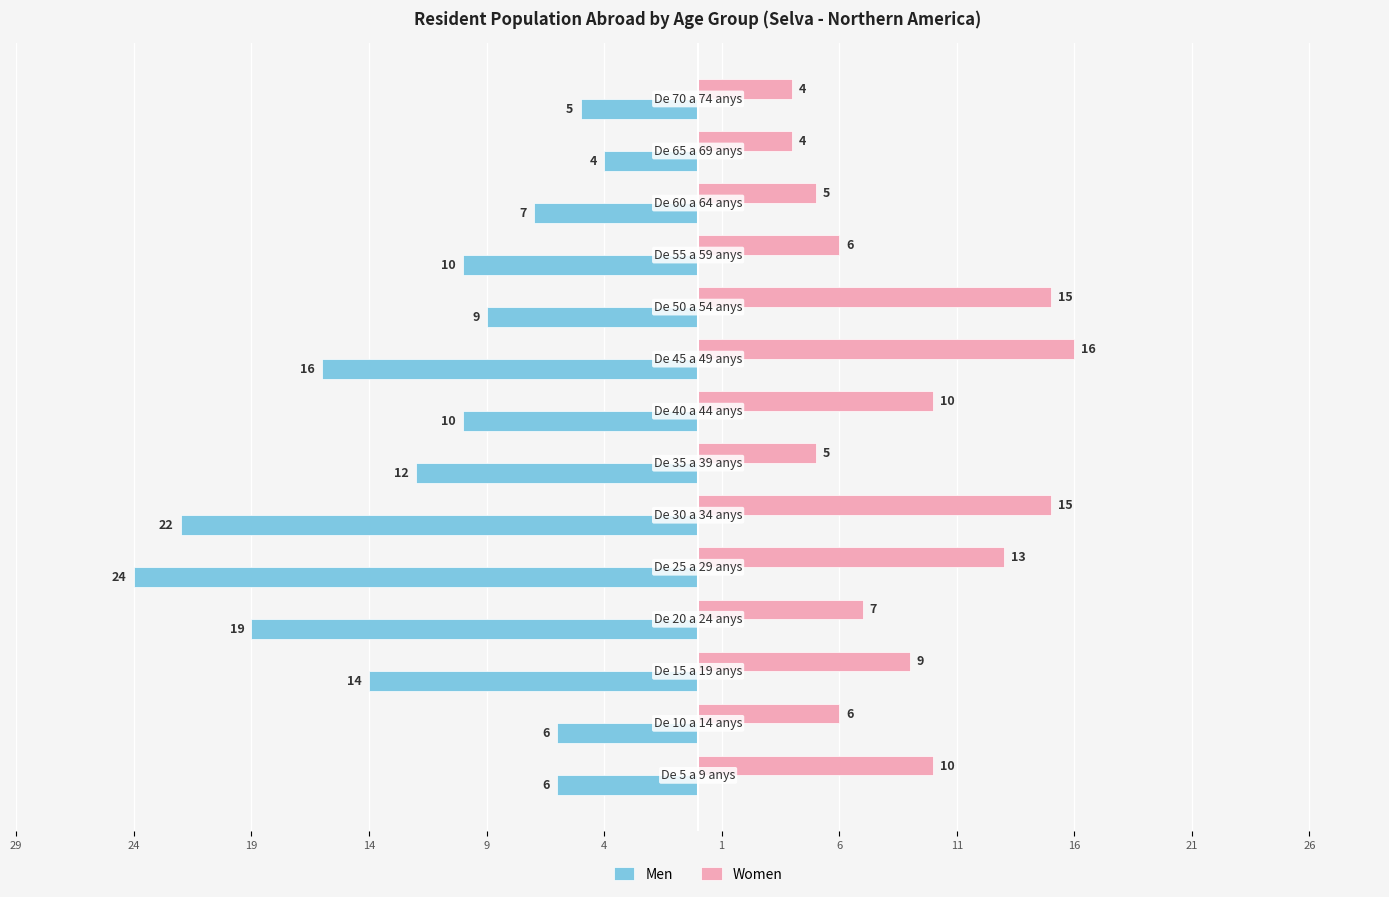

Reading left to right, extract all data points from this chart.

Men: -6	-6	-14	-19	-24	-22	-12	-10	-16	-9	-10	-7	-4	-5
Women: 10	6	9	7	13	15	5	10	16	15	6	5	4	4